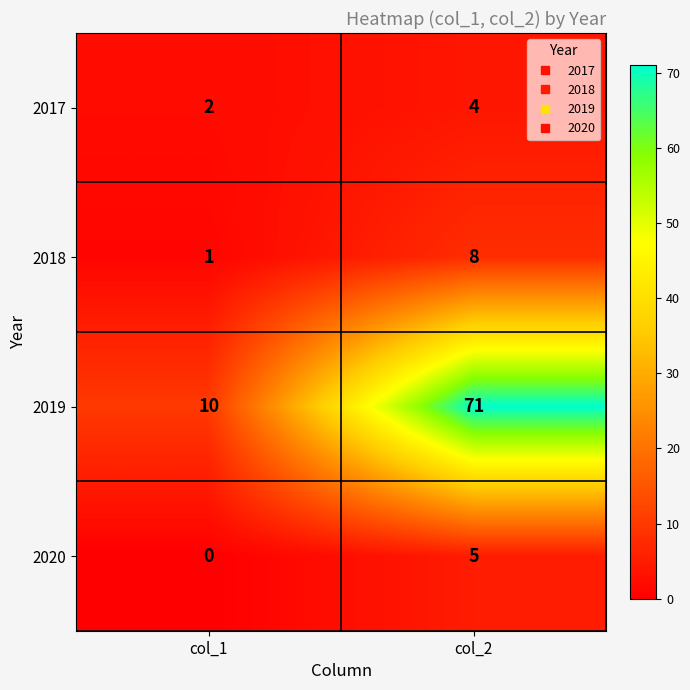

Reading left to right, list all the values displayed in this chart.

2017: col_1=2	col_2=4
2018: col_1=1	col_2=8
2019: col_1=10	col_2=71
2020: col_1=0	col_2=5